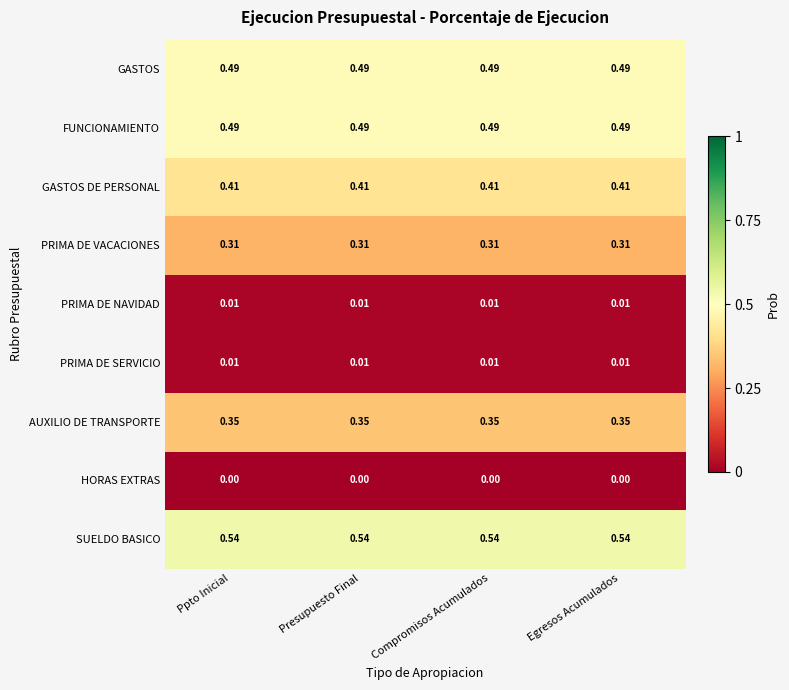

Is the value of PRIMA DE VACACIONES at Egresos Acumulados greater than the value of AUXILIO DE TRANSPORTE at Presupuesto Final?

No